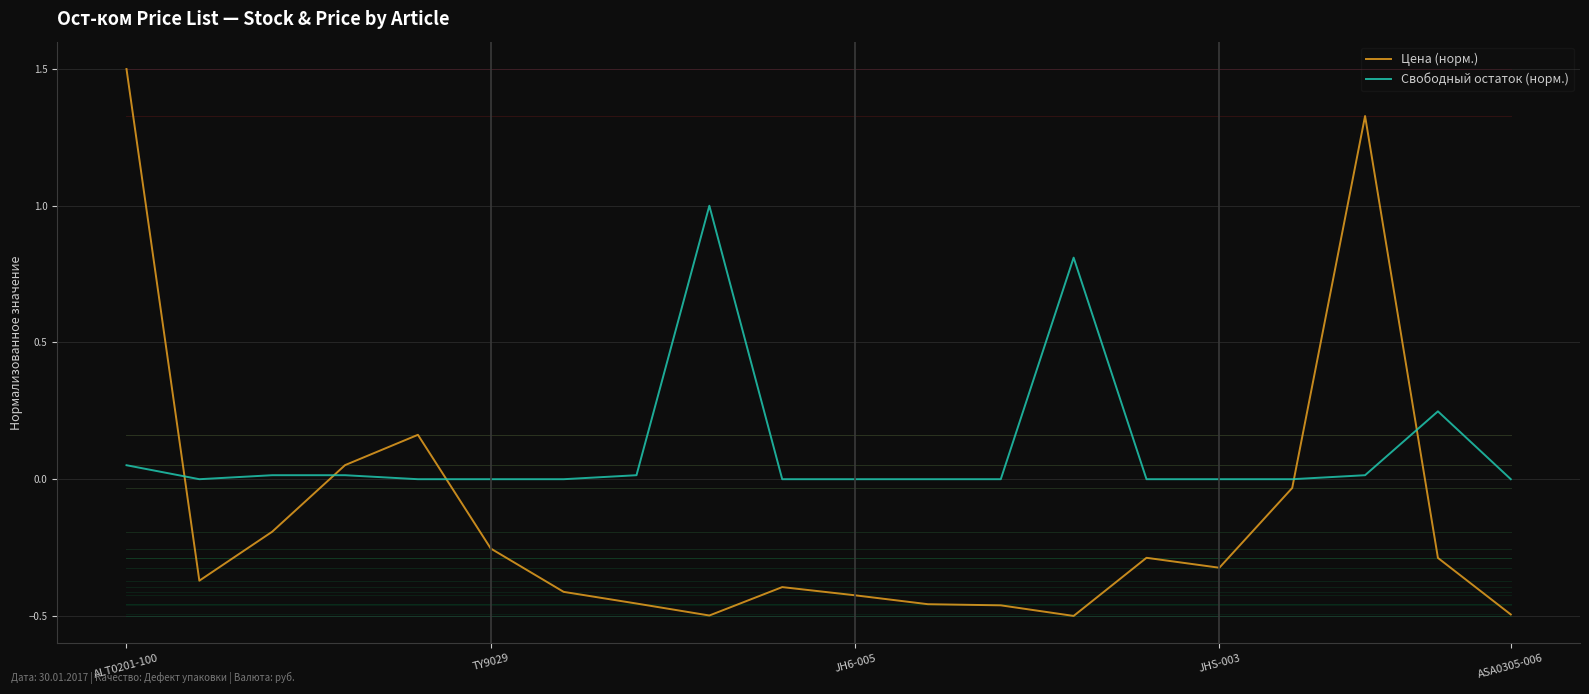

Does the chart have visible grid lines?

Yes